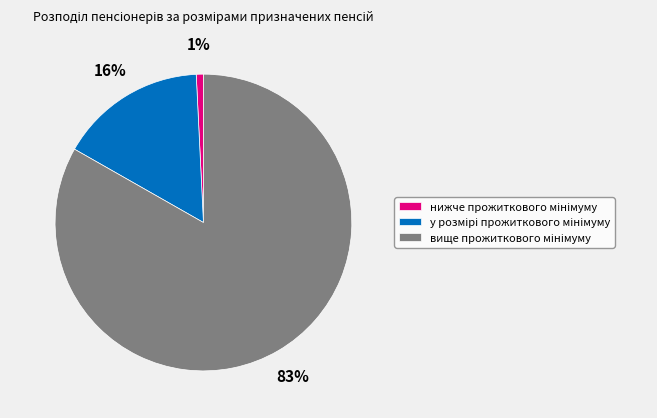

To the nearest percent, what is the difference between the largest and smallest slice percentages?

82%